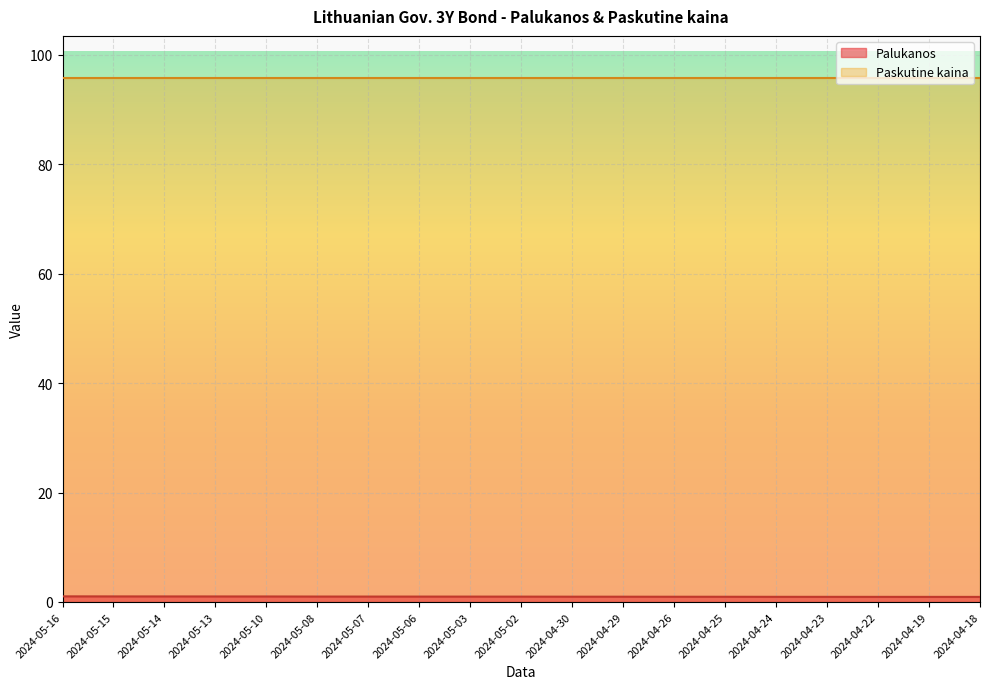

What is the difference between the second highest and minimum values?

0.1